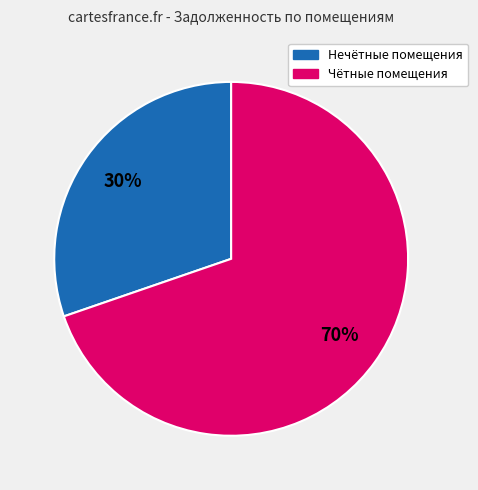

Is there a majority slice in this chart?

Yes